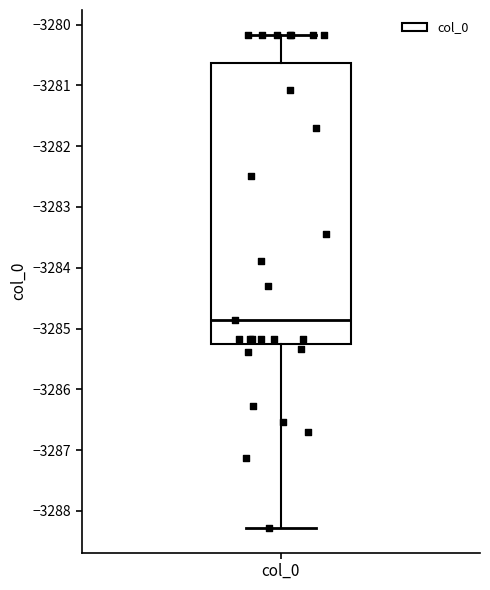

Transcribe this box plot: give where the median line is, the range the box spans, and where the two whiskers end, as read against the y-axis. The values are not printed on the chart, so give them approximately, as read against the axis.

median -3284.9, box -3285.3 to -3280.6, whiskers -3288.3 to -3280.2